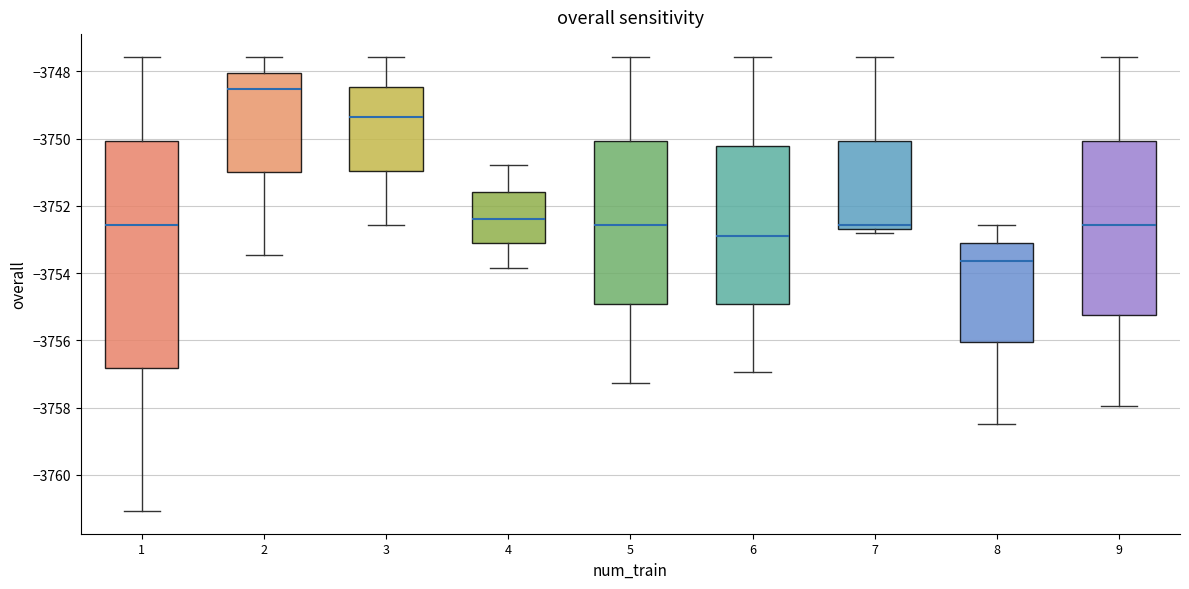

Comparing the boxes themselves (not the whiskers), which one is the tallest?

1